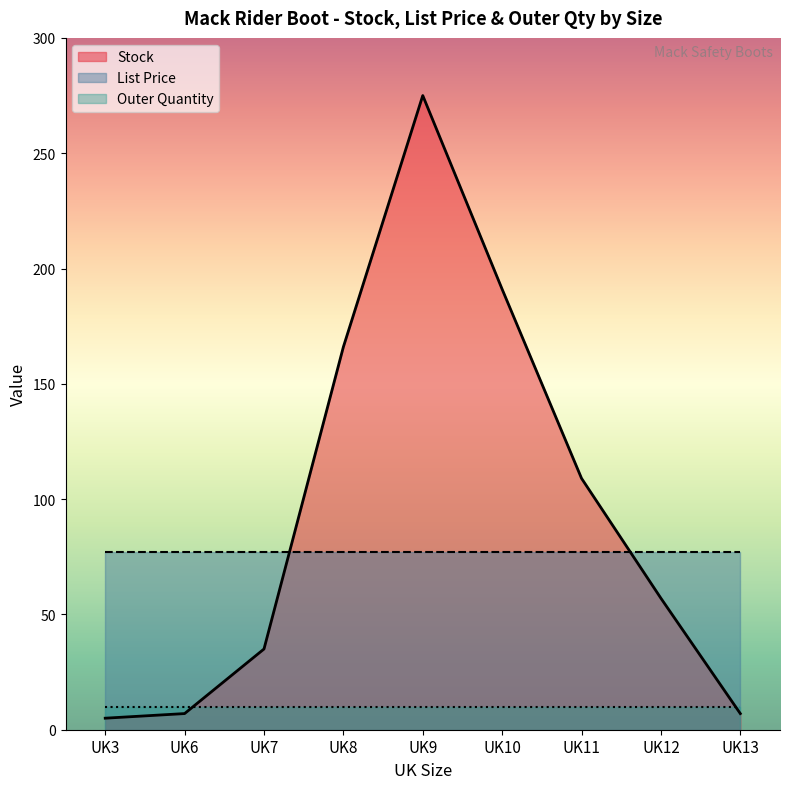

Rank the series by their maximum value, from lowest to highest.

Outer Quantity, List Price, Stock